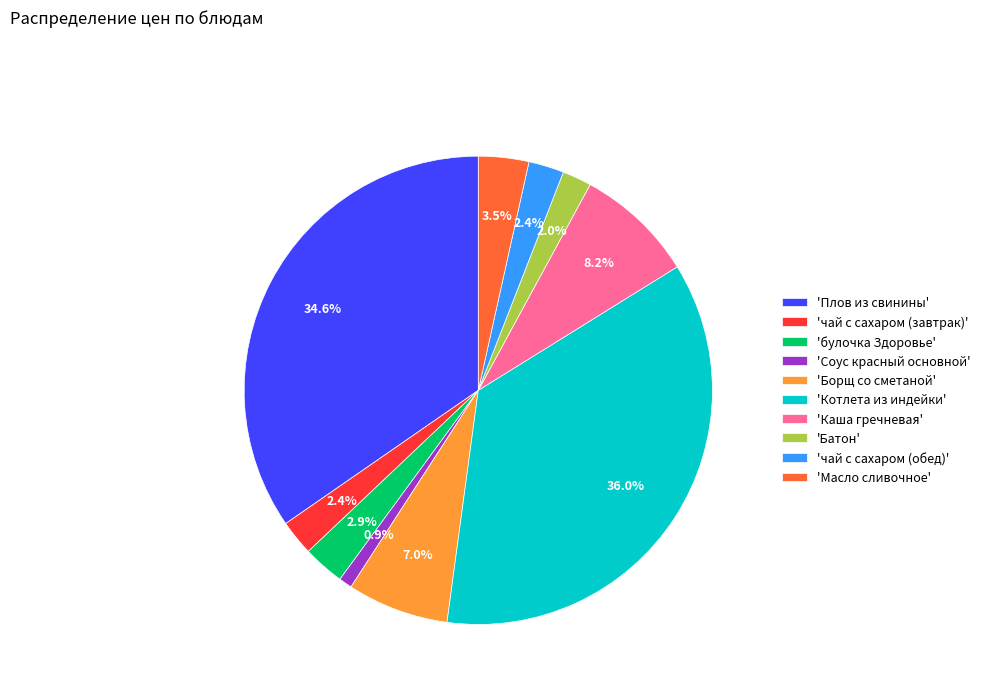

Does 'булочка Здоровье' represent more than half of the total?

No